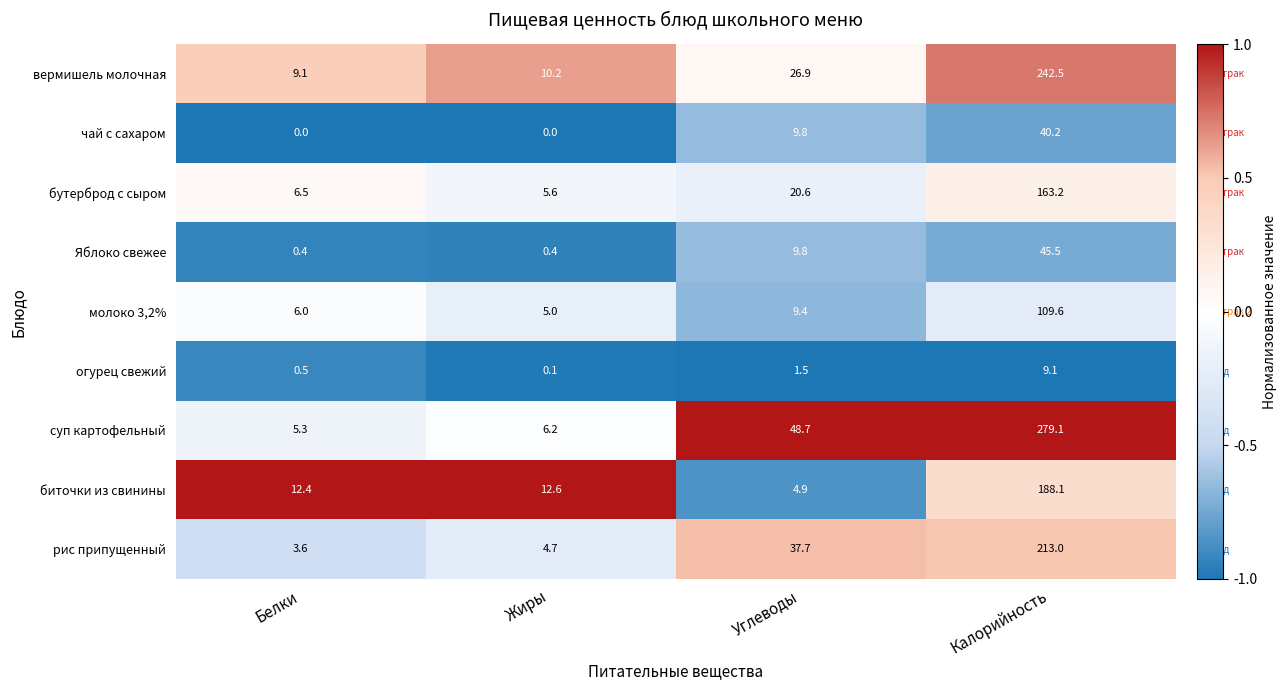

What is the sum of all чай с сахаром values?

50.0